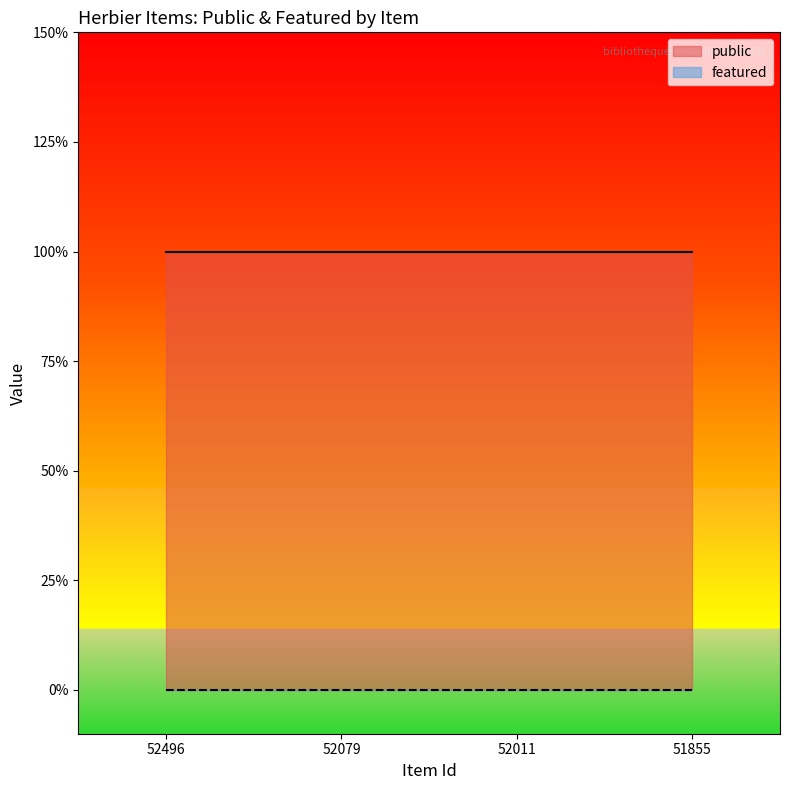

Where is public nearest to the value 1?

52496